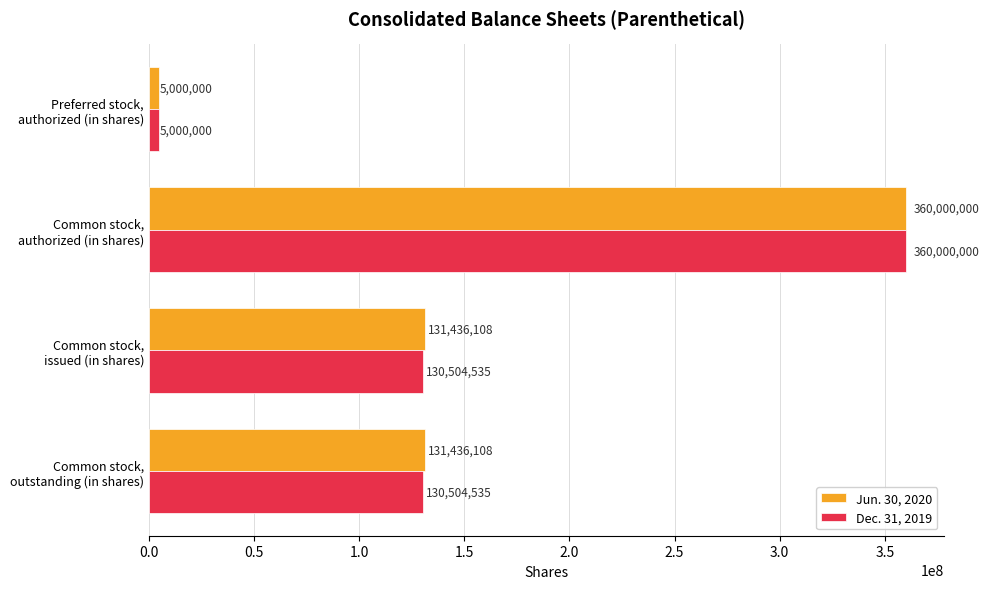

What is the difference between the maximum and minimum values in the Jun. 30, 2020 series?

355000000